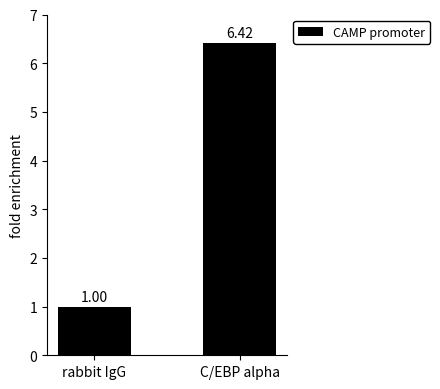

At which category does the chart reach its peak across all series?

C/EBP alpha